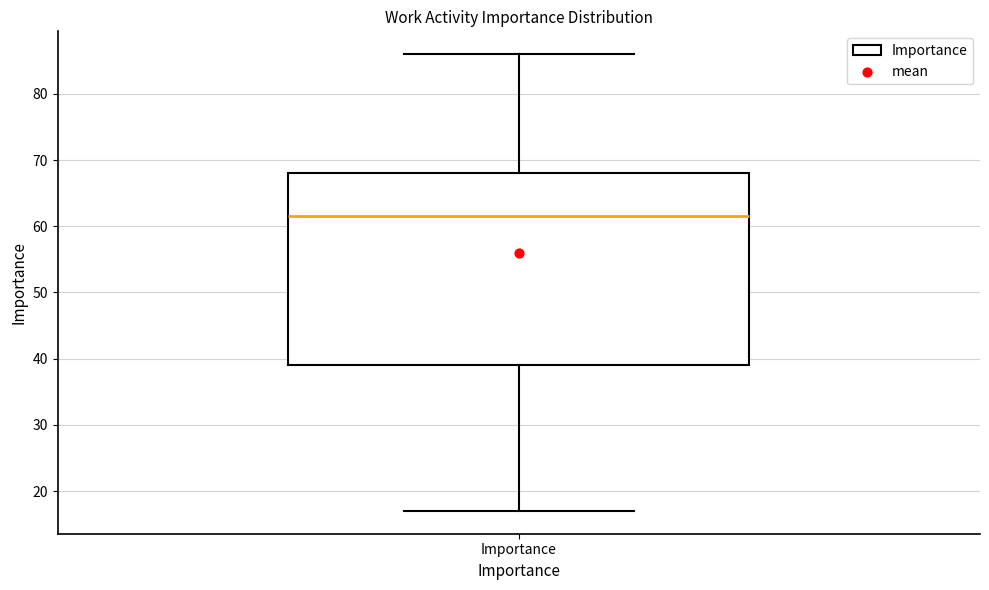

Where does the upper whisker of the box for Importance end on the y-axis? The values are not printed on the chart, so give them approximately, as read against the axis.

86